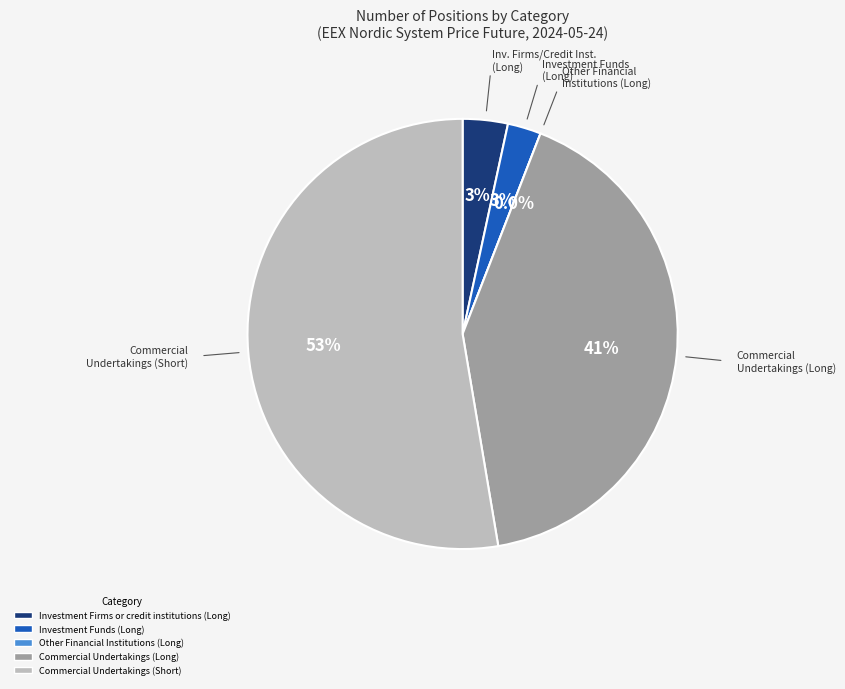

Combined, do Commercial Undertakings (Long) and Investment Firms or credit institutions (Long) account for over 50%?

No